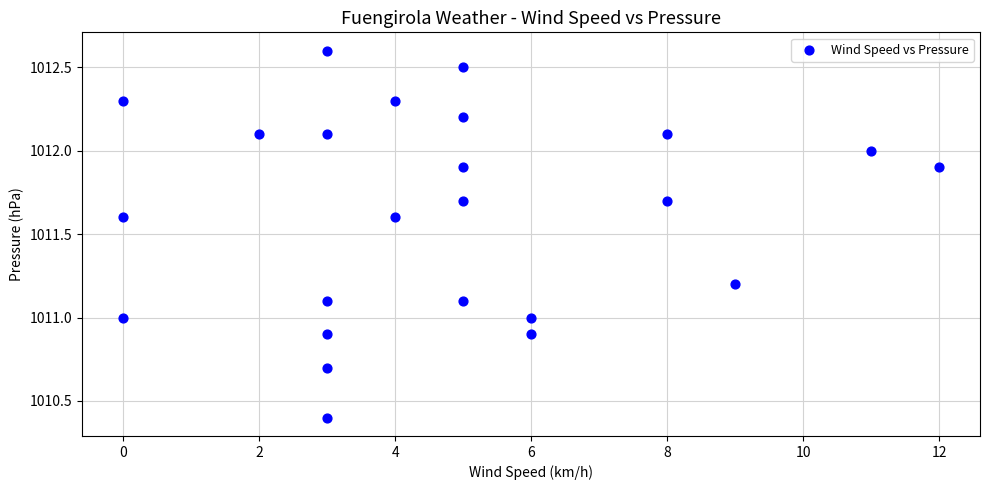

What is the range of X values (max minus min)?

12.0